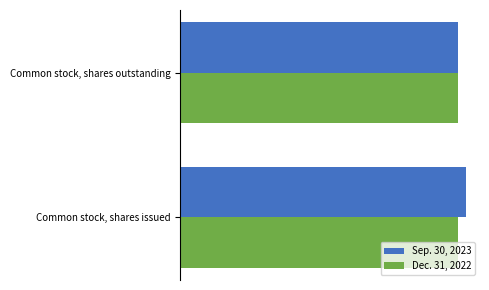

What is the value of the Sep. 30, 2023 bar at the 2nd from the left?

94843391.0